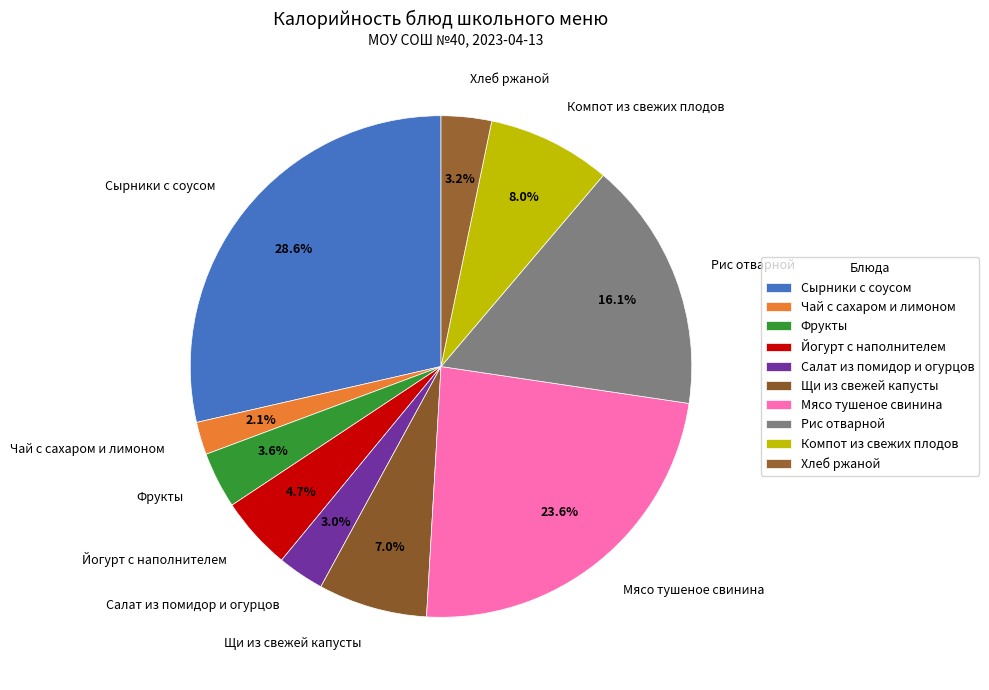

How many slices are in this pie chart?

10